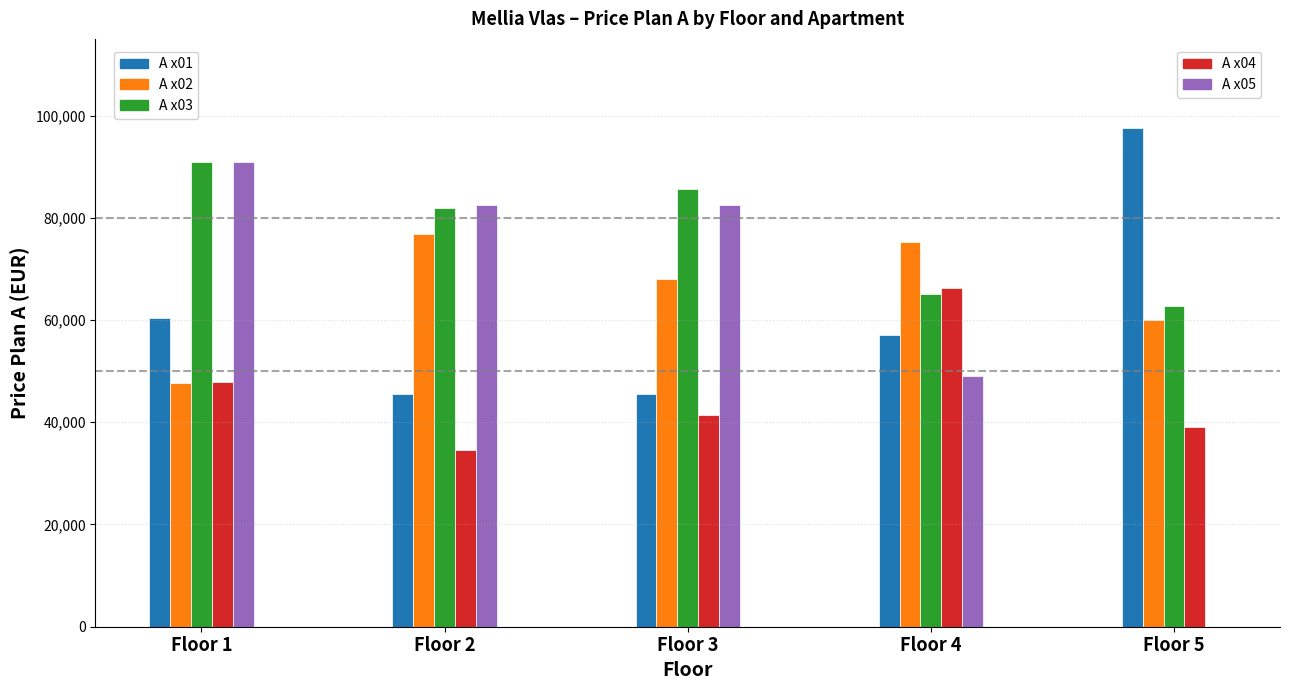

At which category is the sum across all series the highest?

Floor 1